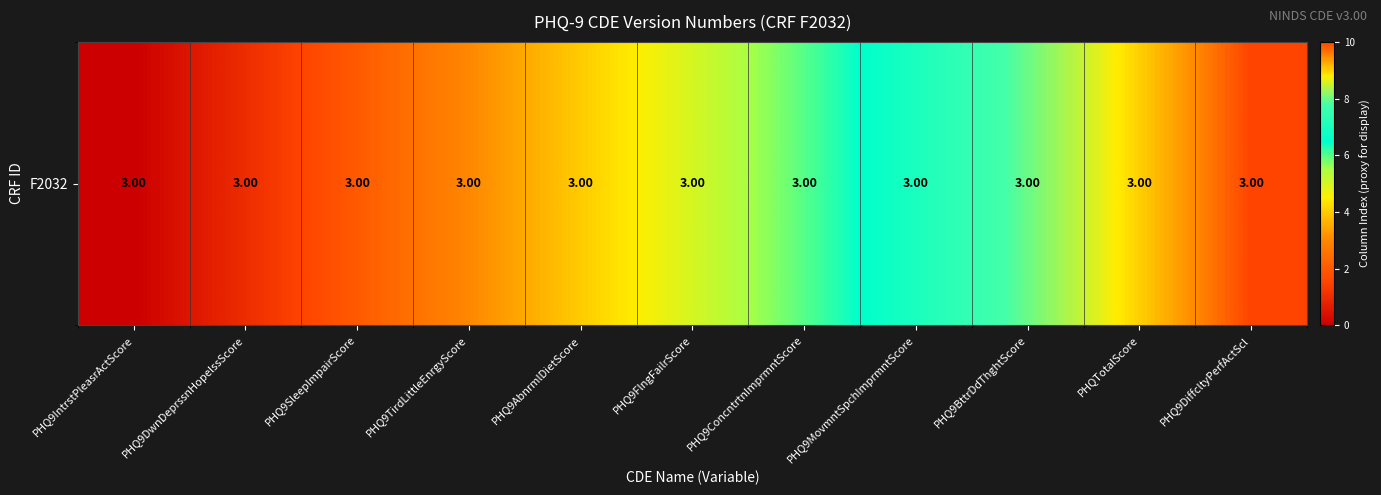

What is the difference between the maximum and second lowest values?

9